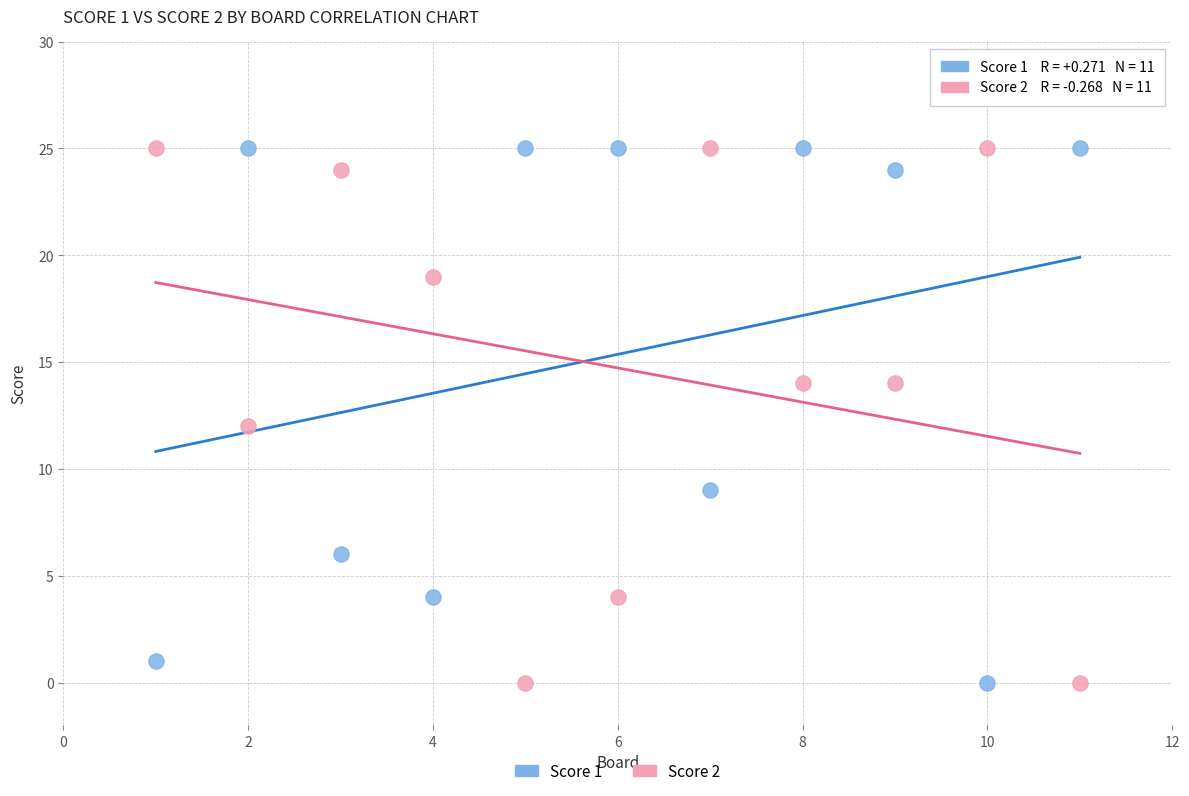

What is the X range (max minus min) for the scatter plot?

10